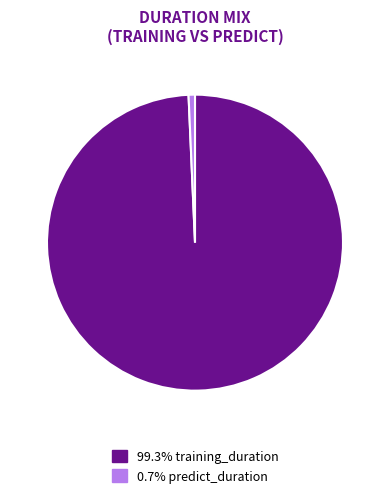

What is the ratio of the value at 99.3% training_duration to the value at 0.7% predict_duration?

142.3